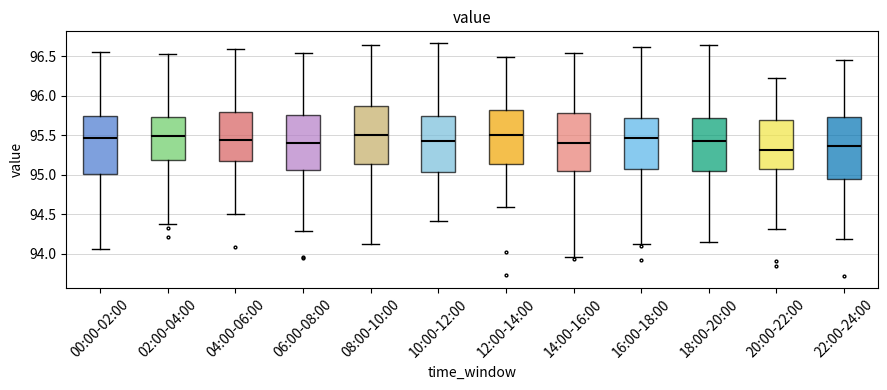

Reading left to right, read every box against the y-axis: the position of its median line, the range the box covers, and the ends of its whiskers. The values are not printed on the chart, so give them approximately, as read against the axis.

00:00-02:00: median 95.45, box 95.00 to 95.75, whiskers 94.05 to 96.55
02:00-04:00: median 95.50, box 95.20 to 95.75, whiskers 94.40 to 96.55
04:00-06:00: median 95.45, box 95.20 to 95.80, whiskers 94.50 to 96.60
06:00-08:00: median 95.40, box 95.05 to 95.75, whiskers 94.30 to 96.55
08:00-10:00: median 95.50, box 95.15 to 95.85, whiskers 94.10 to 96.65
10:00-12:00: median 95.45, box 95.05 to 95.75, whiskers 94.40 to 96.65
12:00-14:00: median 95.50, box 95.15 to 95.80, whiskers 94.60 to 96.50
14:00-16:00: median 95.40, box 95.05 to 95.75, whiskers 93.95 to 96.55
16:00-18:00: median 95.45, box 95.05 to 95.70, whiskers 94.10 to 96.60
18:00-20:00: median 95.40, box 95.05 to 95.70, whiskers 94.15 to 96.65
20:00-22:00: median 95.30, box 95.05 to 95.70, whiskers 94.30 to 96.25
22:00-24:00: median 95.35, box 94.95 to 95.75, whiskers 94.20 to 96.45